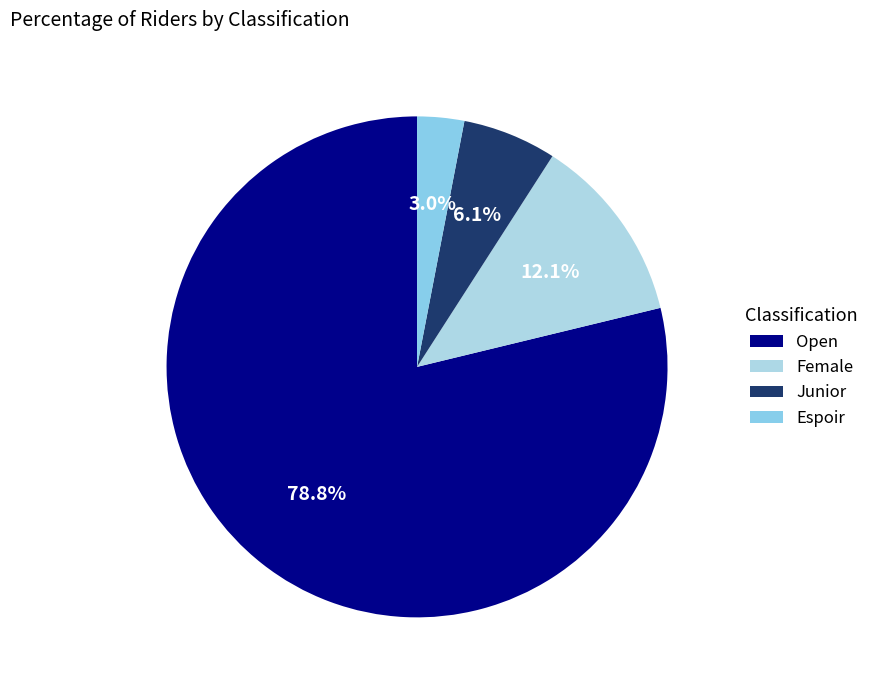

What percentage is the Open slice, to the nearest percent?

79%